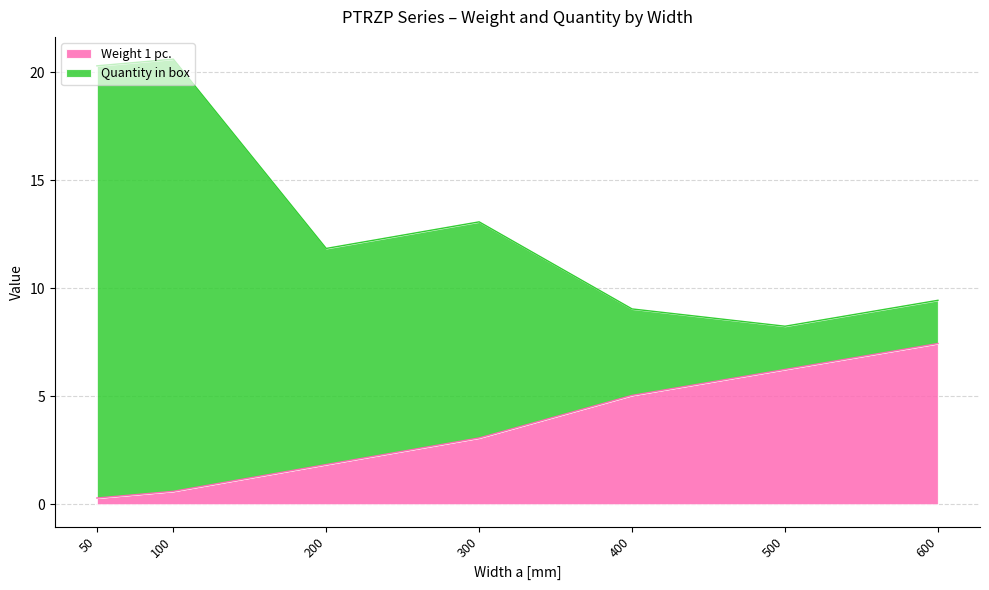

The Weight 1 pc. series shows 9.3 at 500. True or false?

False